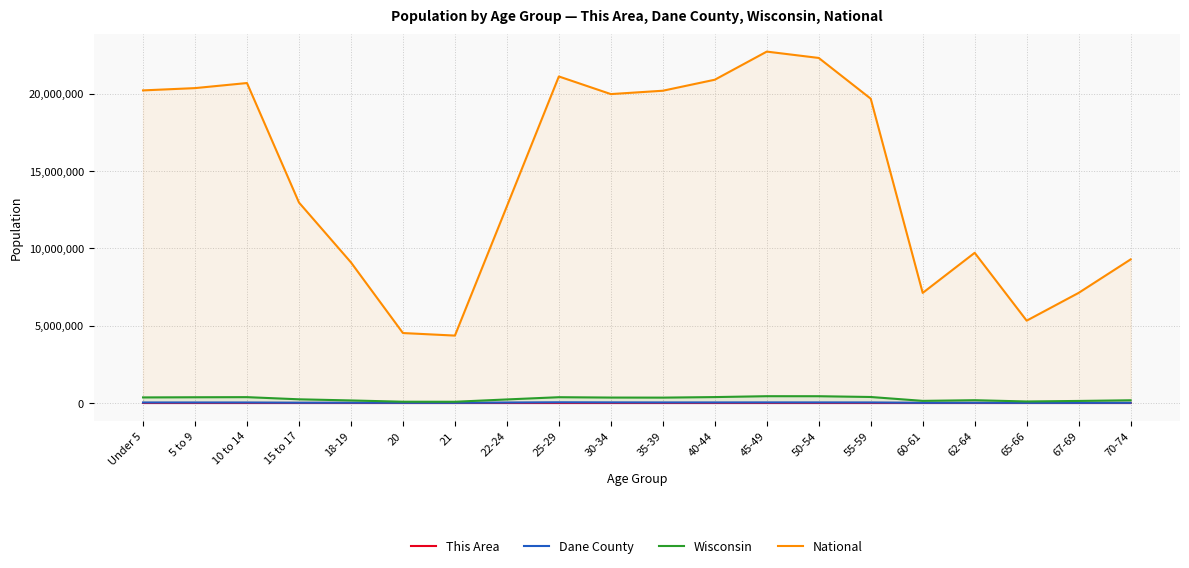

What is the sum of the Dane County values at 25-29 and 10 to 14?

71314